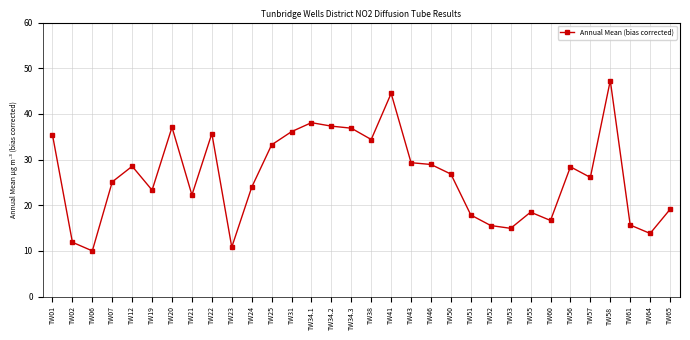

What is the label of the 31st point from the right?

TW02